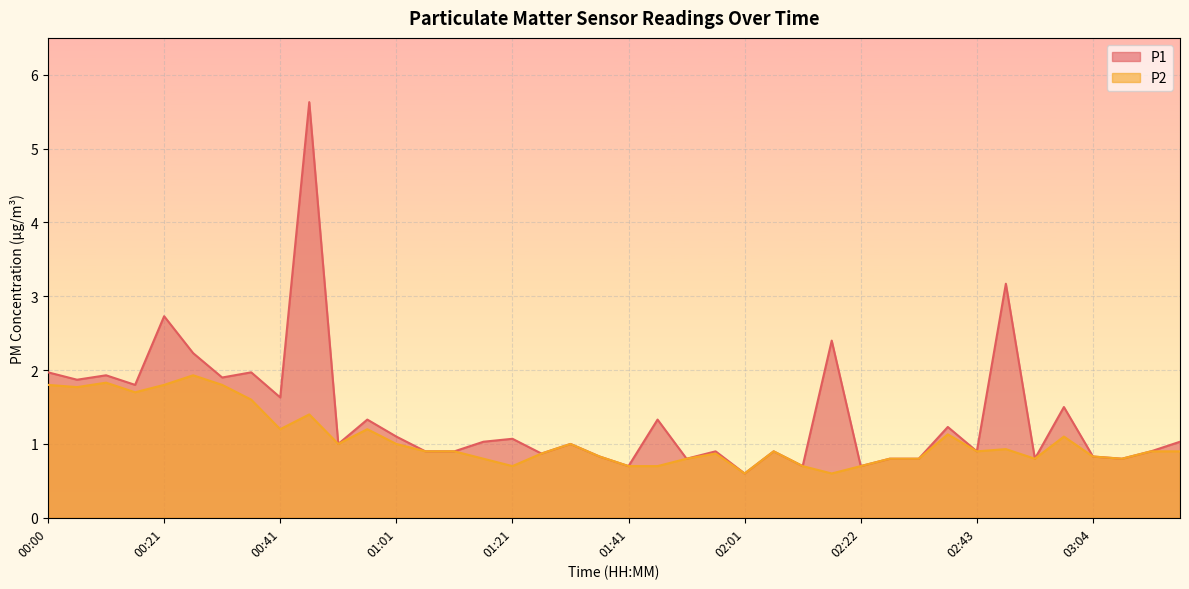

Rank the series at 01:46 from lowest to highest value.

P2, P1